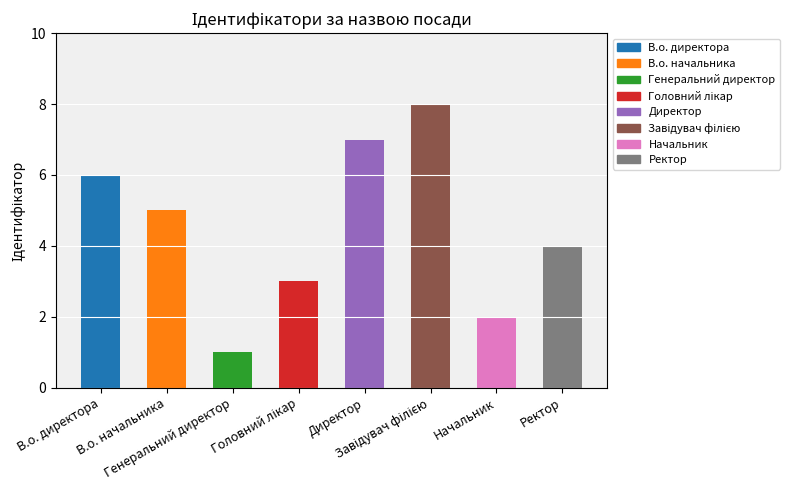

Approximately how many times larger is the value at В.о. директора compared to Генеральний директор?

6.0